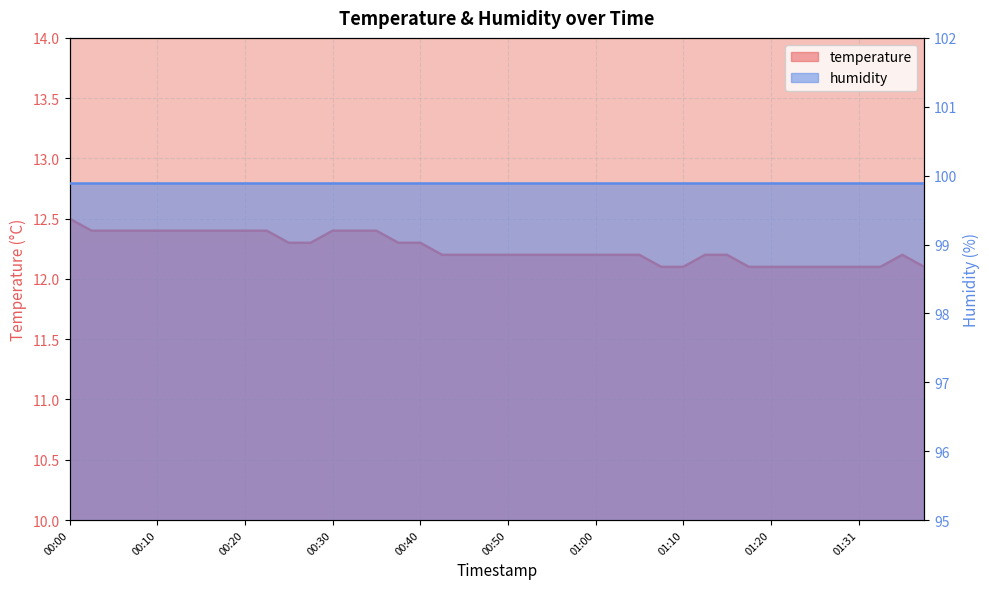

Reading left to right, transcribe all the data shown in this chart.

12.5	12.4	12.4	12.4	12.4	12.4	12.4	12.4	12.4	12.4	12.3	12.3	12.4	12.4	12.4	12.3	12.3	12.2	12.2	12.2	12.2	12.2	12.2	12.2	12.2	12.2	12.2	12.1	12.1	12.2	12.2	12.1	12.1	12.1	12.1	12.1	12.1	12.1	12.2	12.1